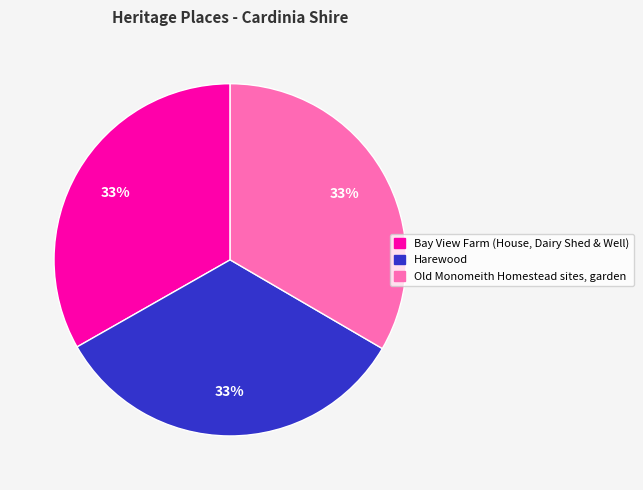

To the nearest percent, what percentage of the pie is Bay View Farm (House, Dairy Shed & Well)?

33%